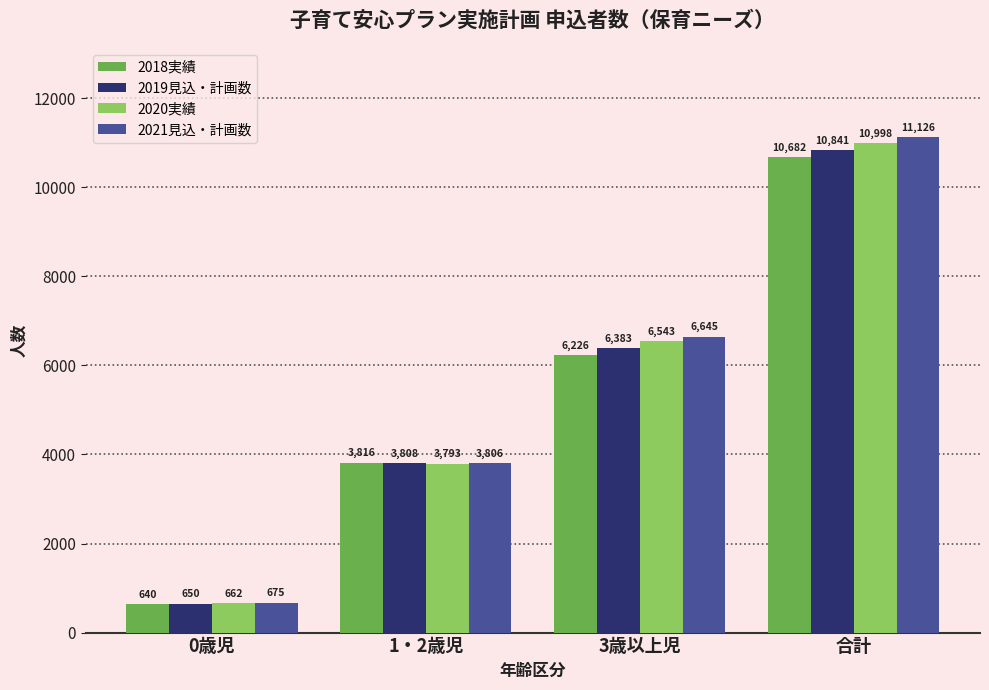

What is the value of the 2019見込・計画数 bar at the 4th from the left?

10841